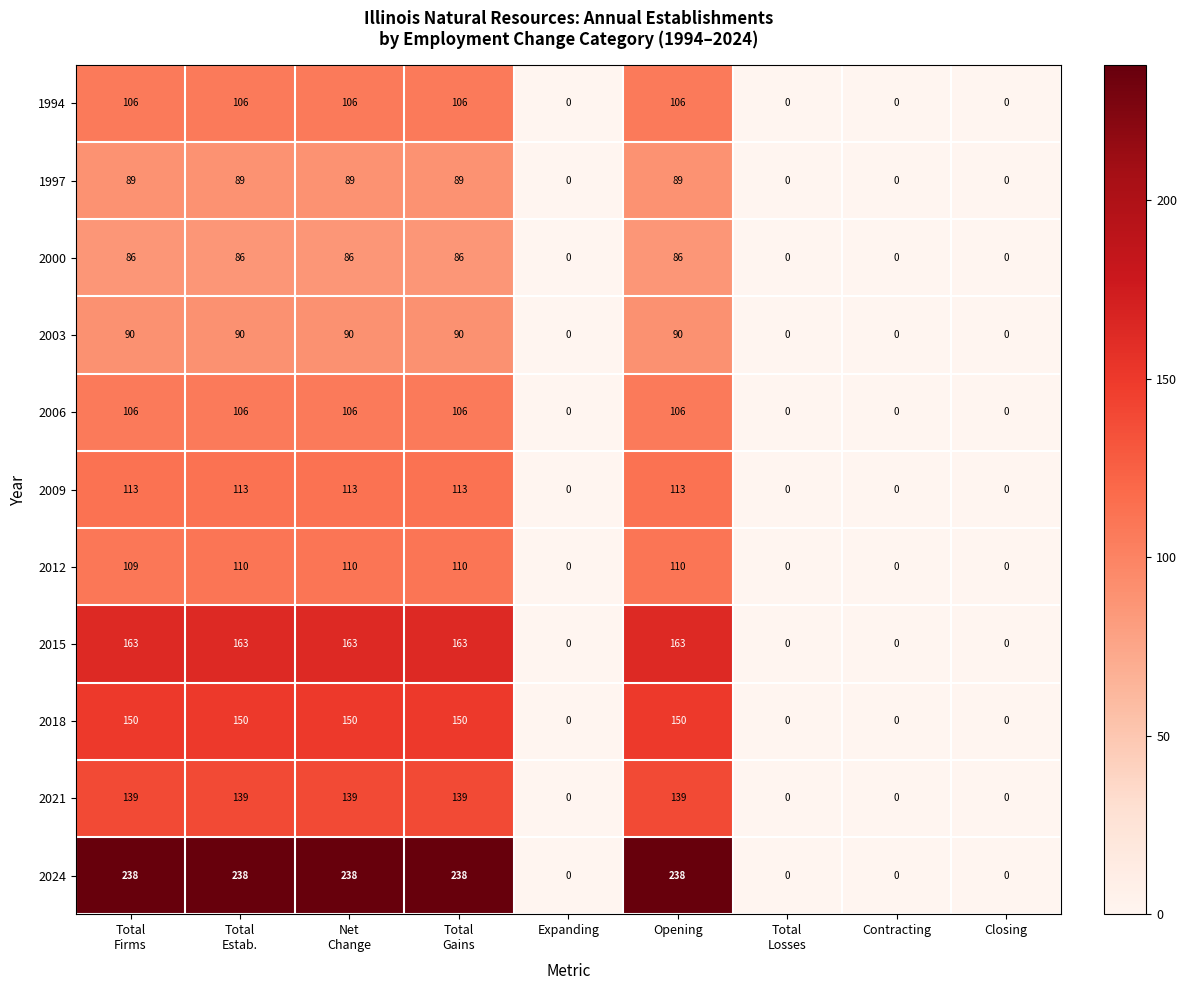

Which series has the largest total across all categories?

2024